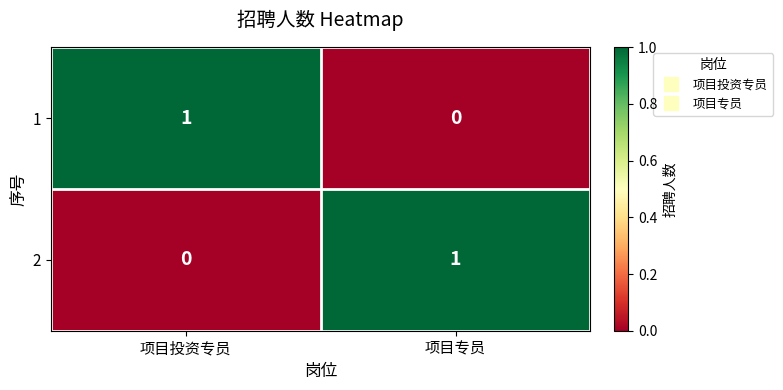

Reading left to right, extract all data points from this chart.

1: 1	0
2: 0	1